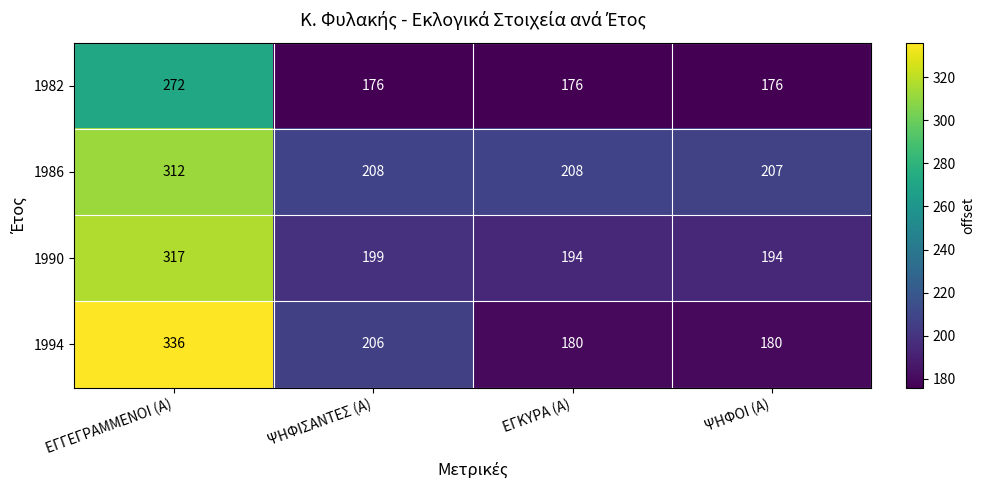

What is the total value across all series at ΨΗΦΙΣΑΝΤΕΣ (Α)?

789